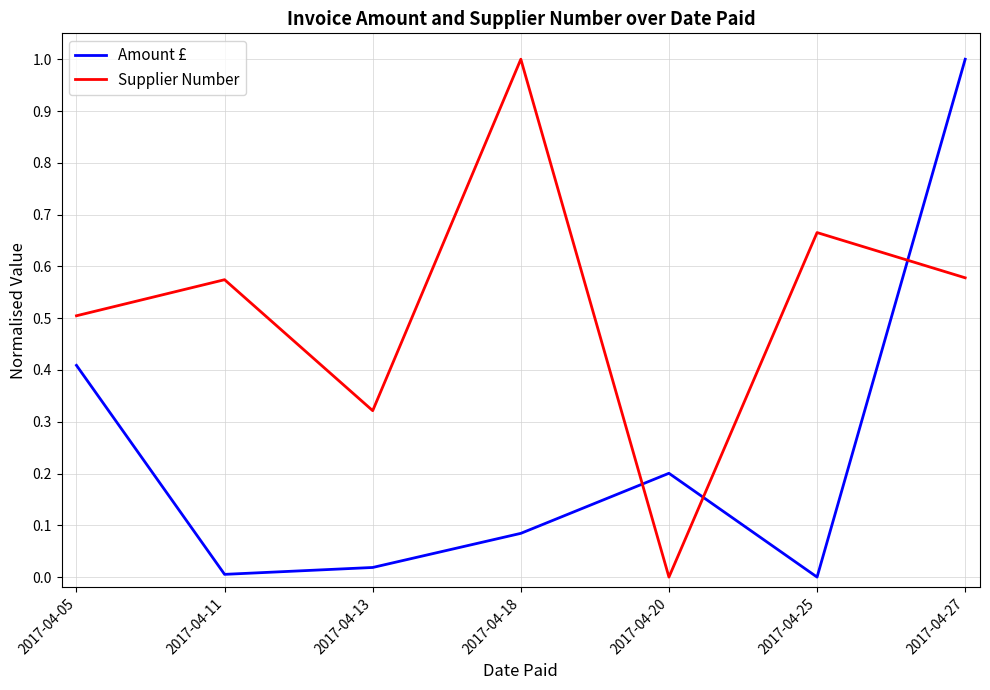

True or false: Amount £ has a value of 1.0 at 2017-04-27.

True